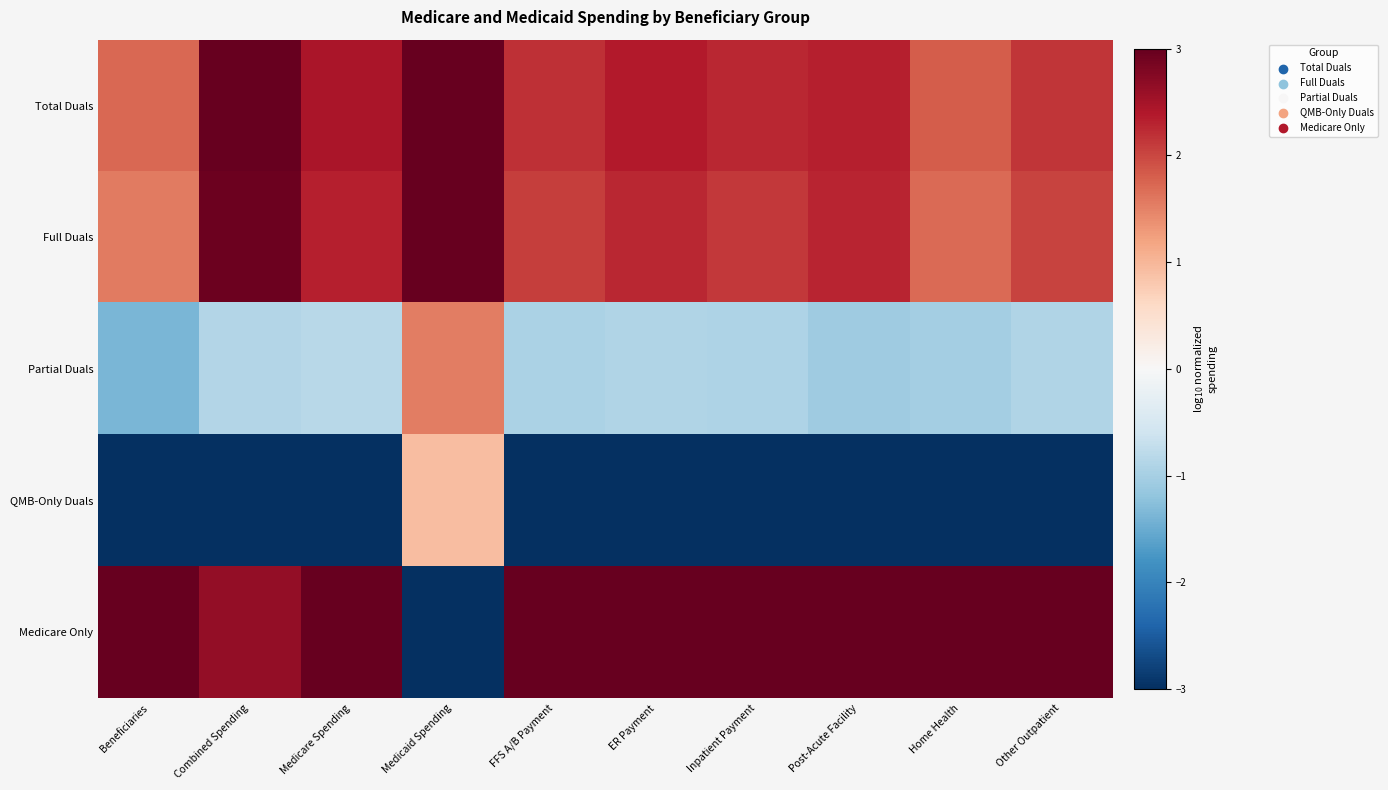

Which series has the largest total across all categories?

Medicare Only